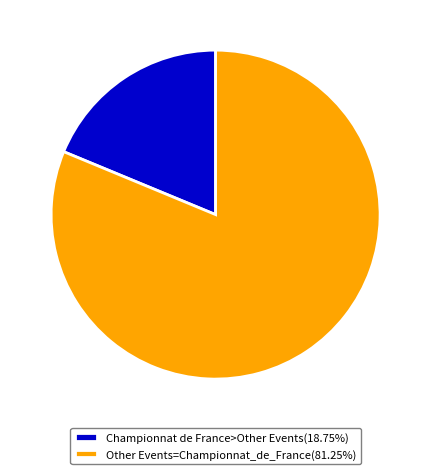

Is the sum of Championnat de France>Other Events(18.75%) and Other Events=Championnat_de_France(81.25%) greater than half?

Yes